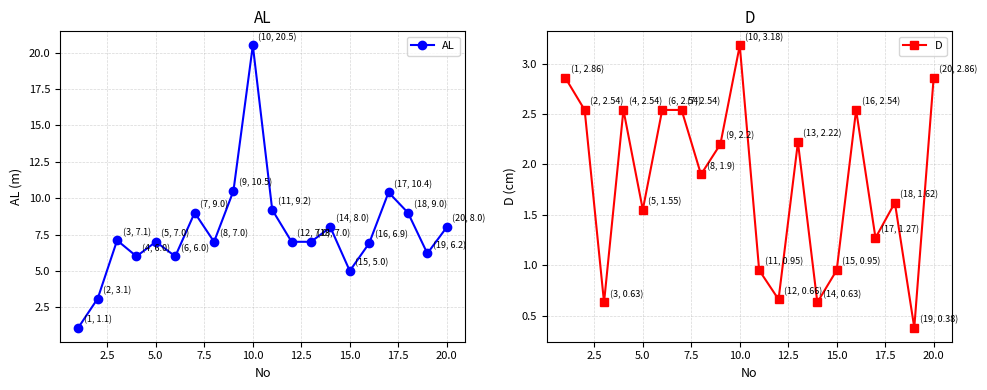

Is this an area chart (filled region under the line)?

No